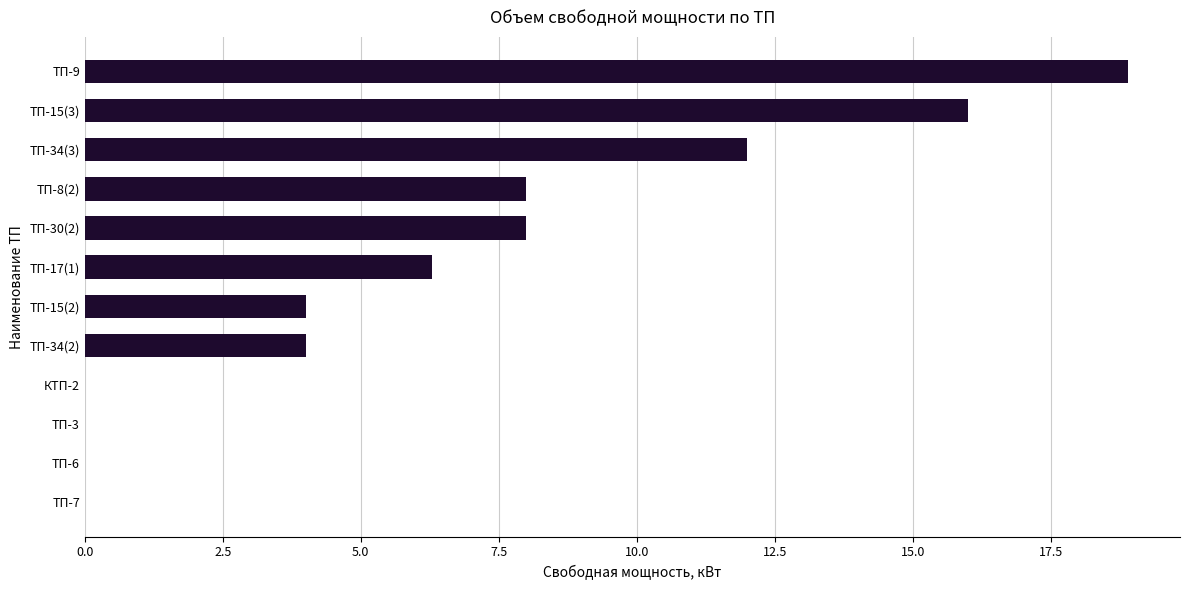

Count the number of data series in this chart.

1